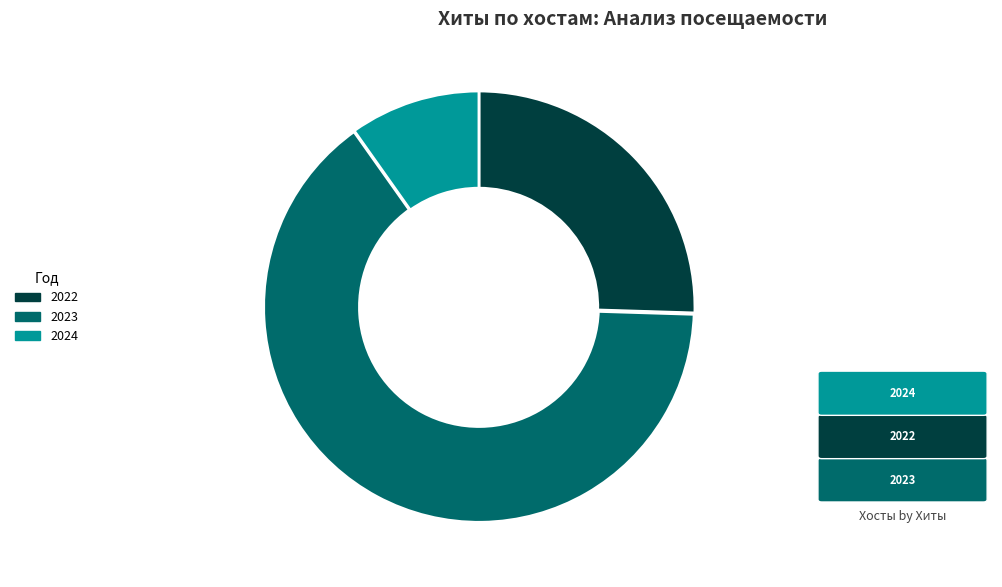

How many slices are in this pie chart?

3